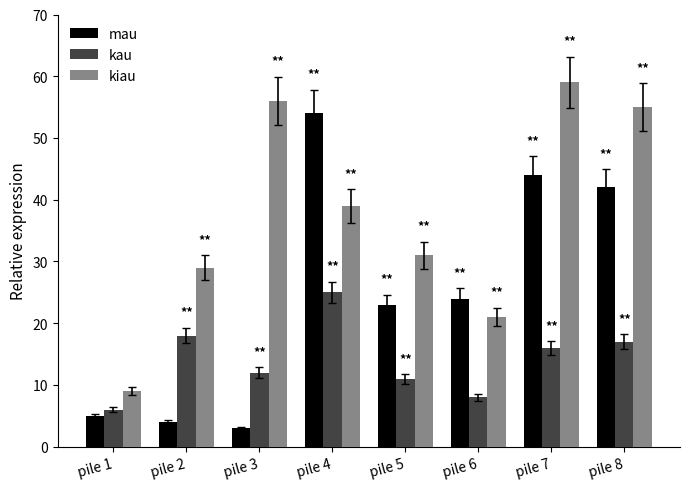

Which series has the largest total across all categories?

kiau